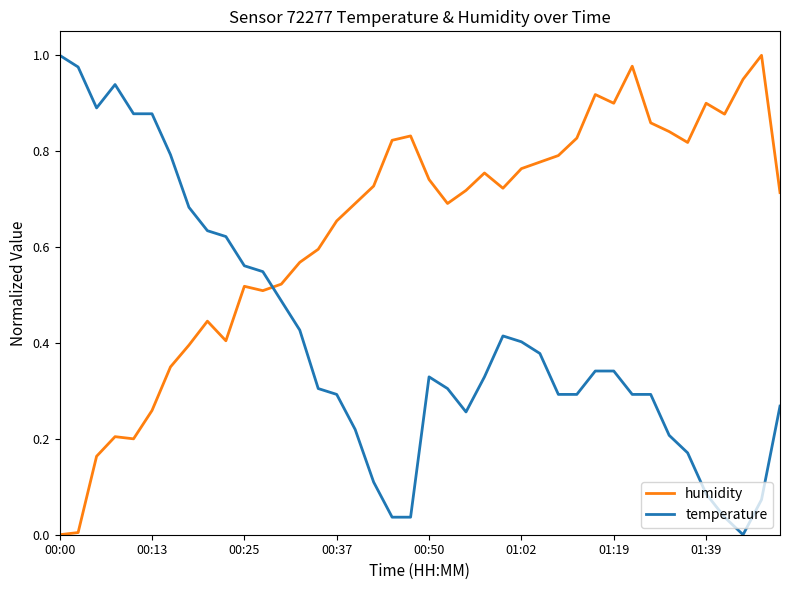

Which series ends up on top after the final intersection of humidity and temperature?

humidity